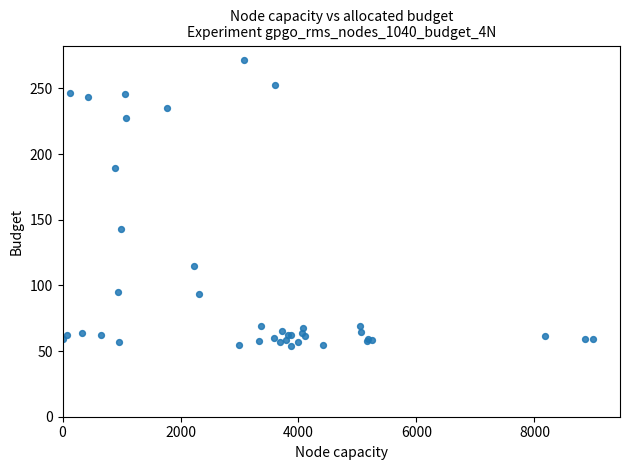

What Y value in the scatter plot is closest to 162?

142.8